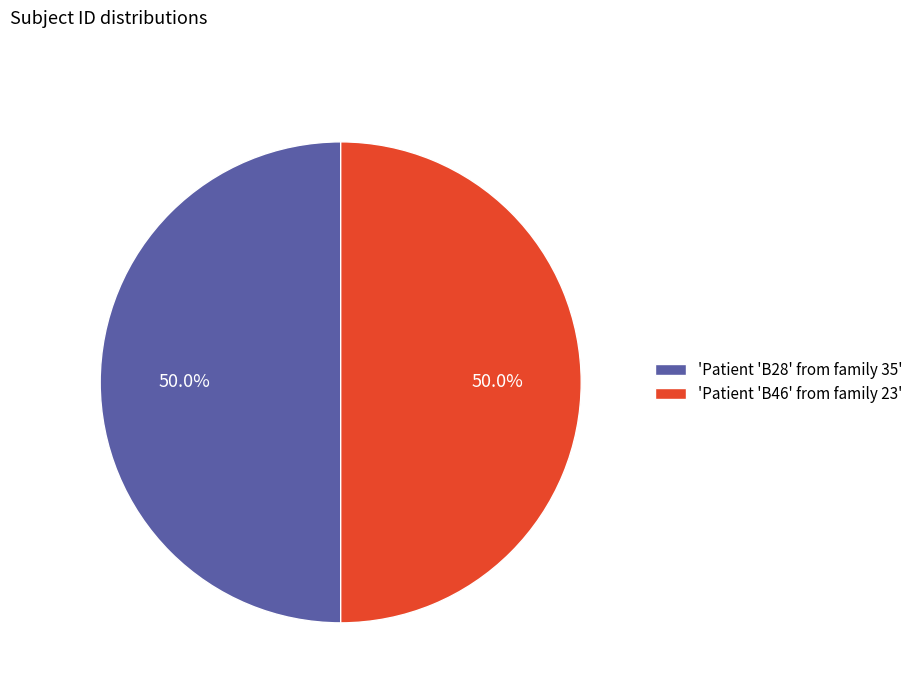

Approximately how many times larger is the value at 'Patient 'B28' from family 35' compared to 'Patient 'B46' from family 23'?

1.0